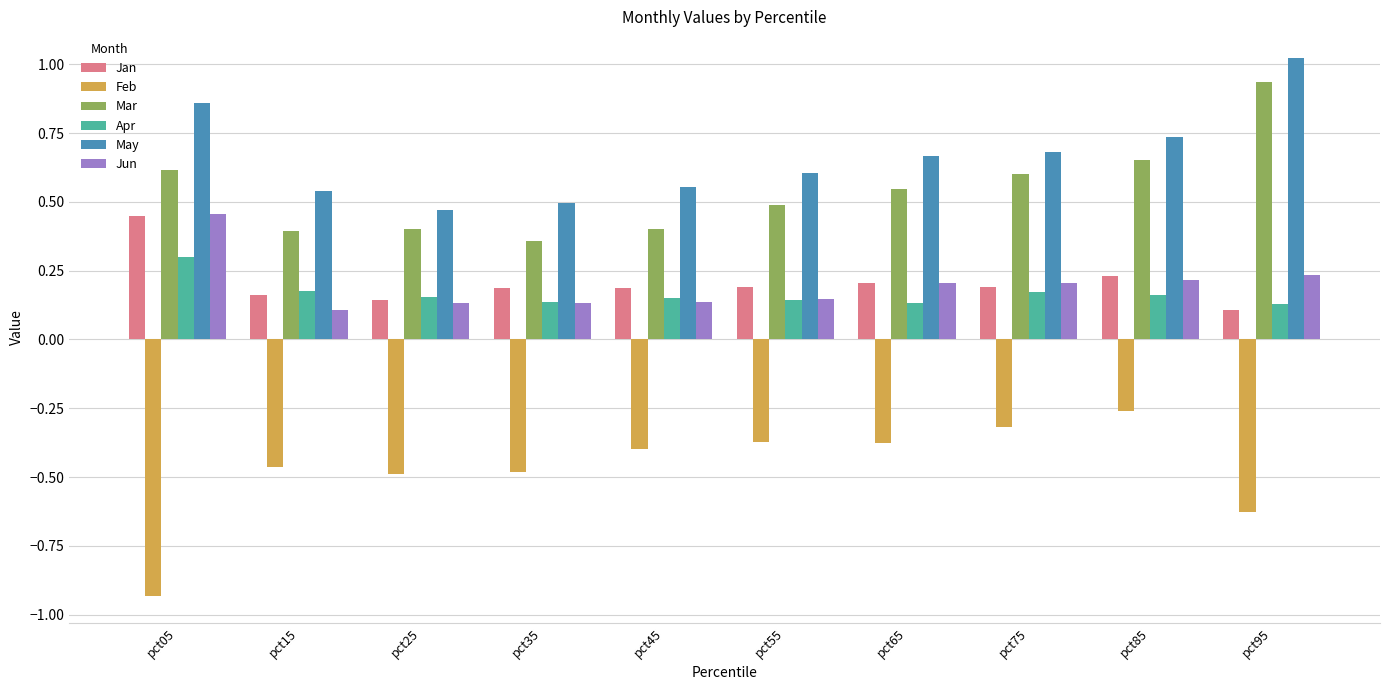

Which category has the highest value in the Mar series?

pct95